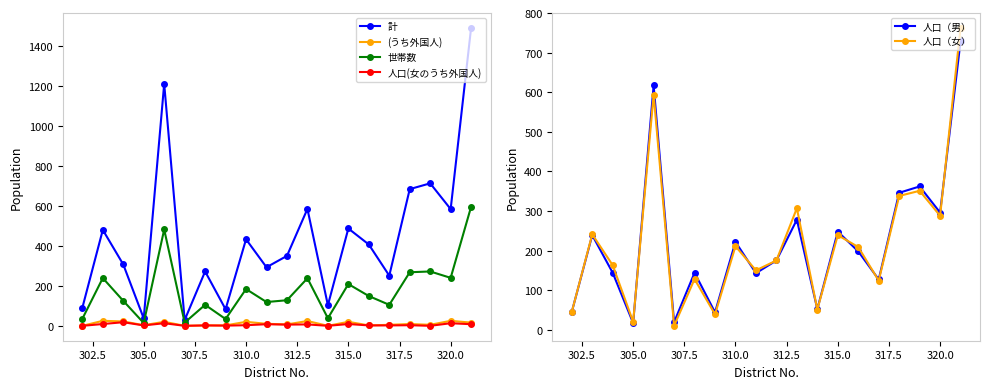

What is the difference between the second highest and minimum values in the 計 series?

1182